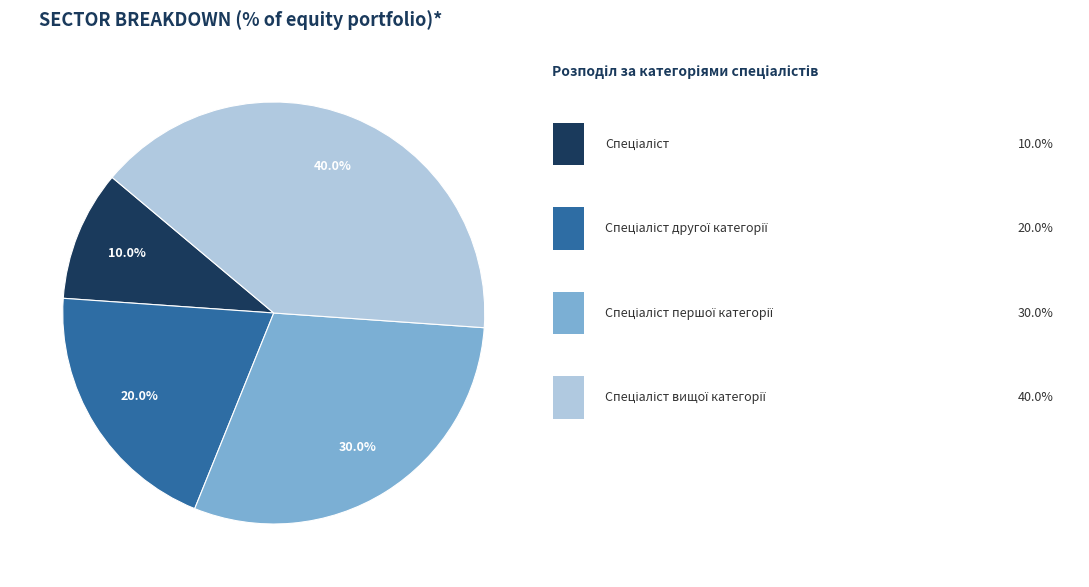

Does any single category account for the majority?

No